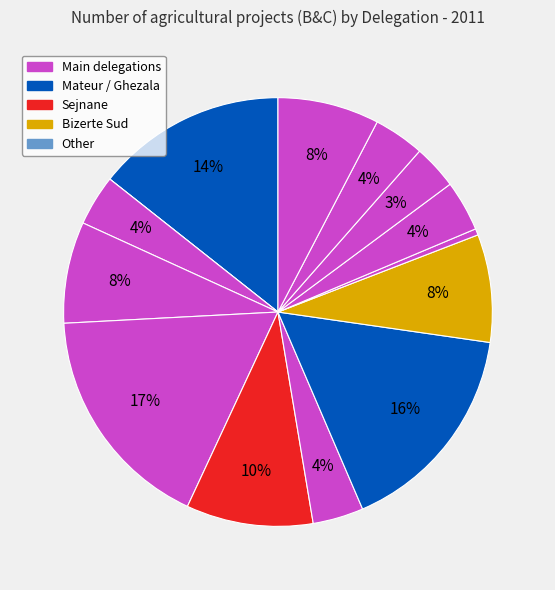

Is there any slice that represents more than half of the pie?

No